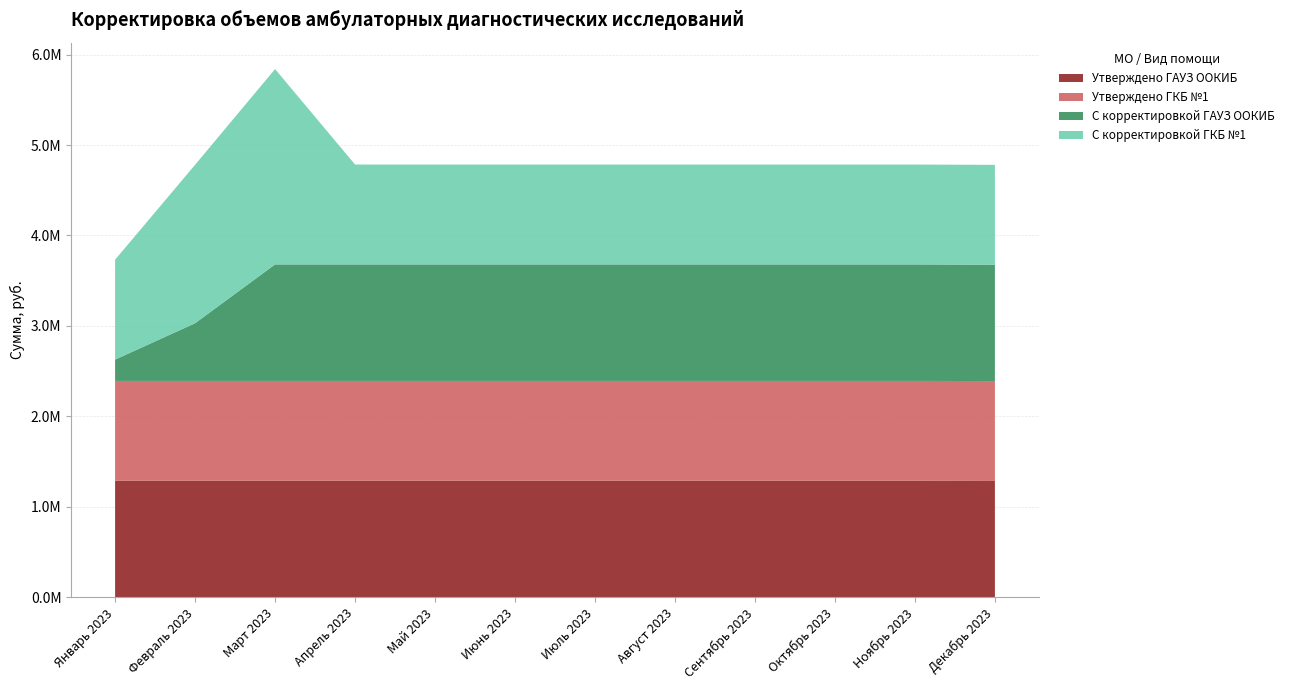

Reading right to left, list all the values displayed in this chart.

Утверждено ГАУЗ ООКИБ: 1286380.8	1288147.2	1288147.2	1288147.2	1288147.2	1288147.2	1288147.2	1288147.2	1288147.2	1288147.2	1288147.2	1288147.2
Утверждено ГКБ №1: 1104000.0	1104000.0	1104000.0	1104000.0	1104000.0	1104000.0	1104000.0	1104000.0	1104000.0	1104000.0	1104000.0	1104000.0
С корректировкой ГАУЗ ООКИБ: 1286380.8	1288147.2	1288147.2	1288147.2	1288147.2	1288147.2	1288147.2	1288147.2	1288147.2	1288147.2	637704.4	235793.0
С корректировкой ГКБ №1: 1104000.0	1104000.0	1104000.0	1104000.0	1104000.0	1104000.0	1104000.0	1104000.0	1104000.0	2159228.4	1751568.5	1104000.0